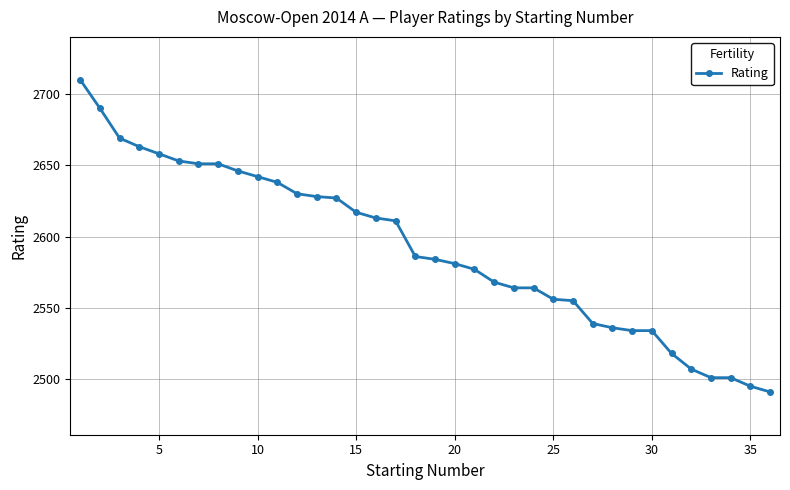

What is the minimum value shown in the chart?

2491